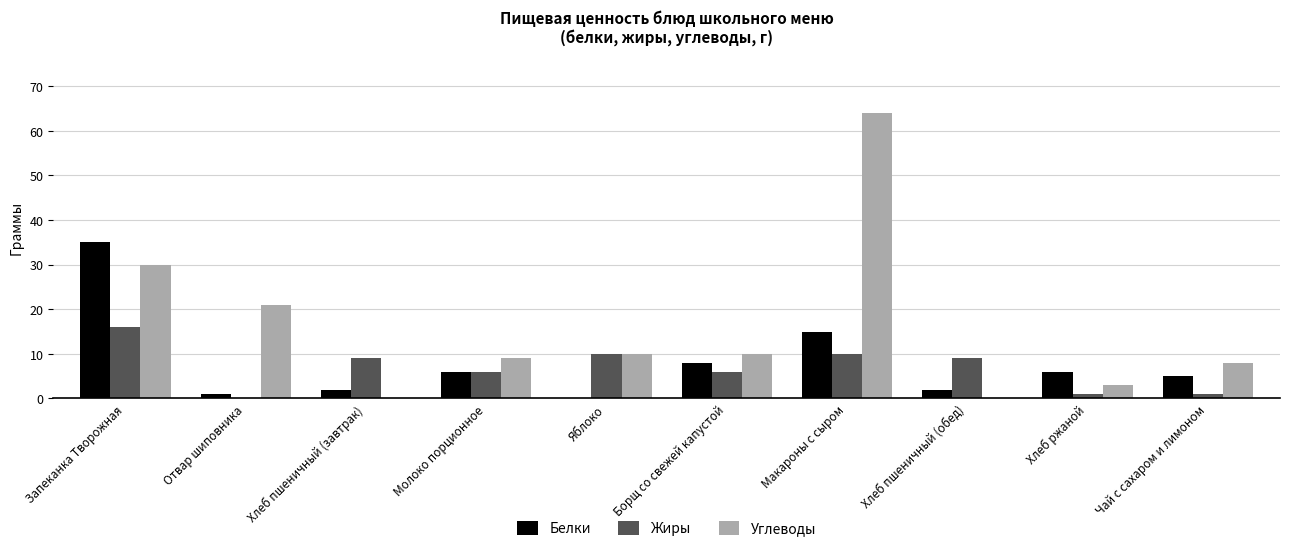

Where does the Белки series first go above 6?

Запеканка Творожная